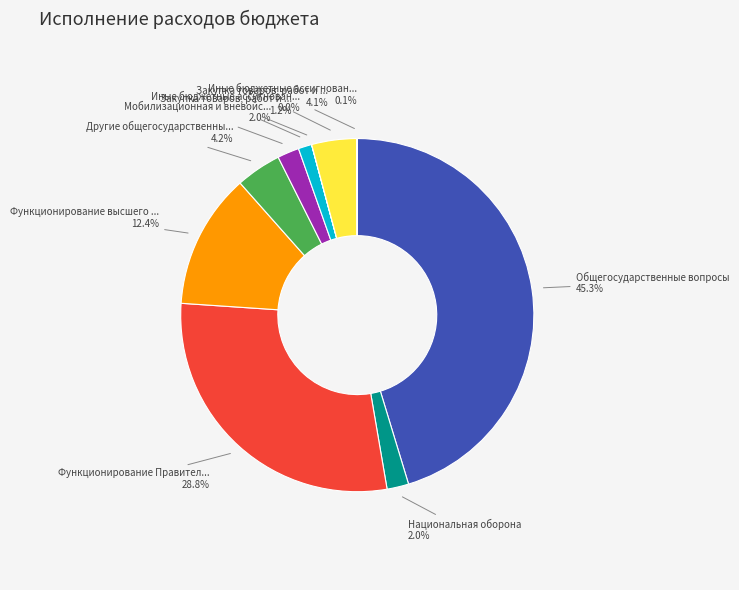

Is there any slice that represents more than half of the pie?

No